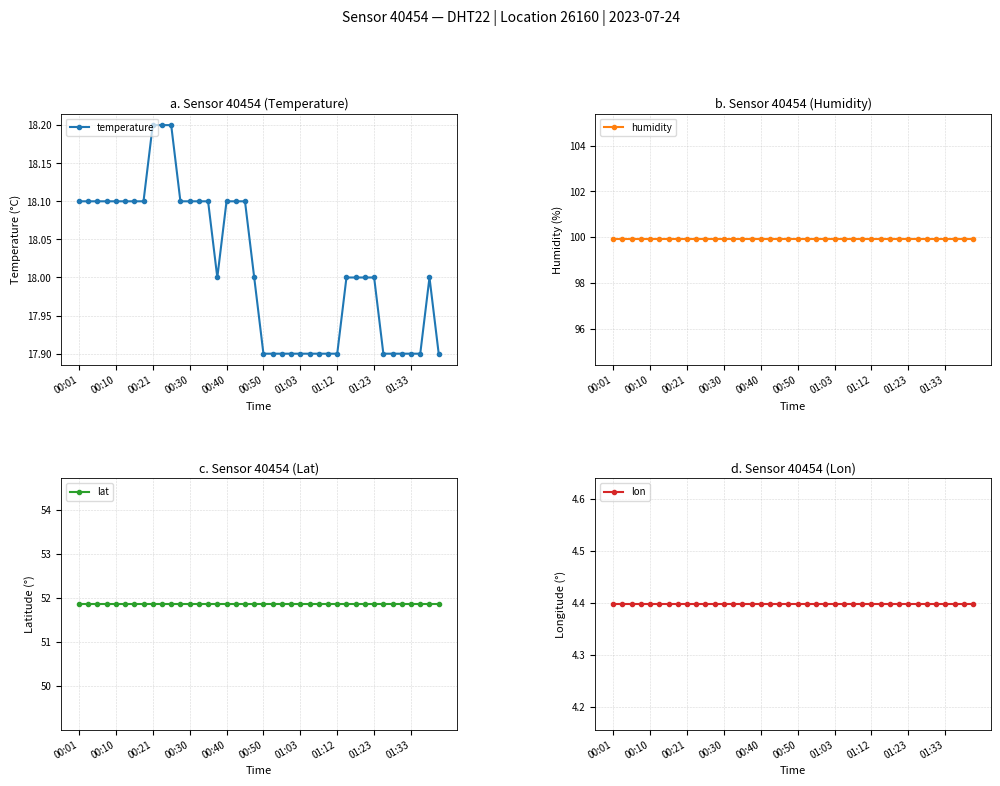

What is the smallest value displayed?

4.4